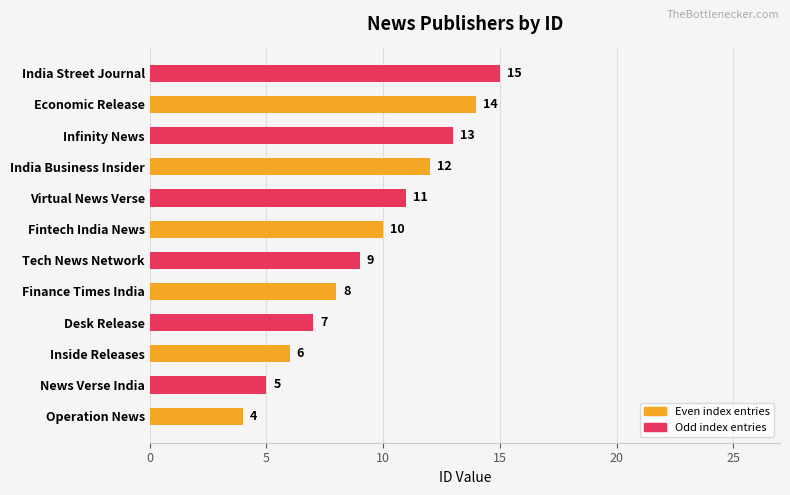

What is the change in value from Fintech India News to Economic Release?

+4